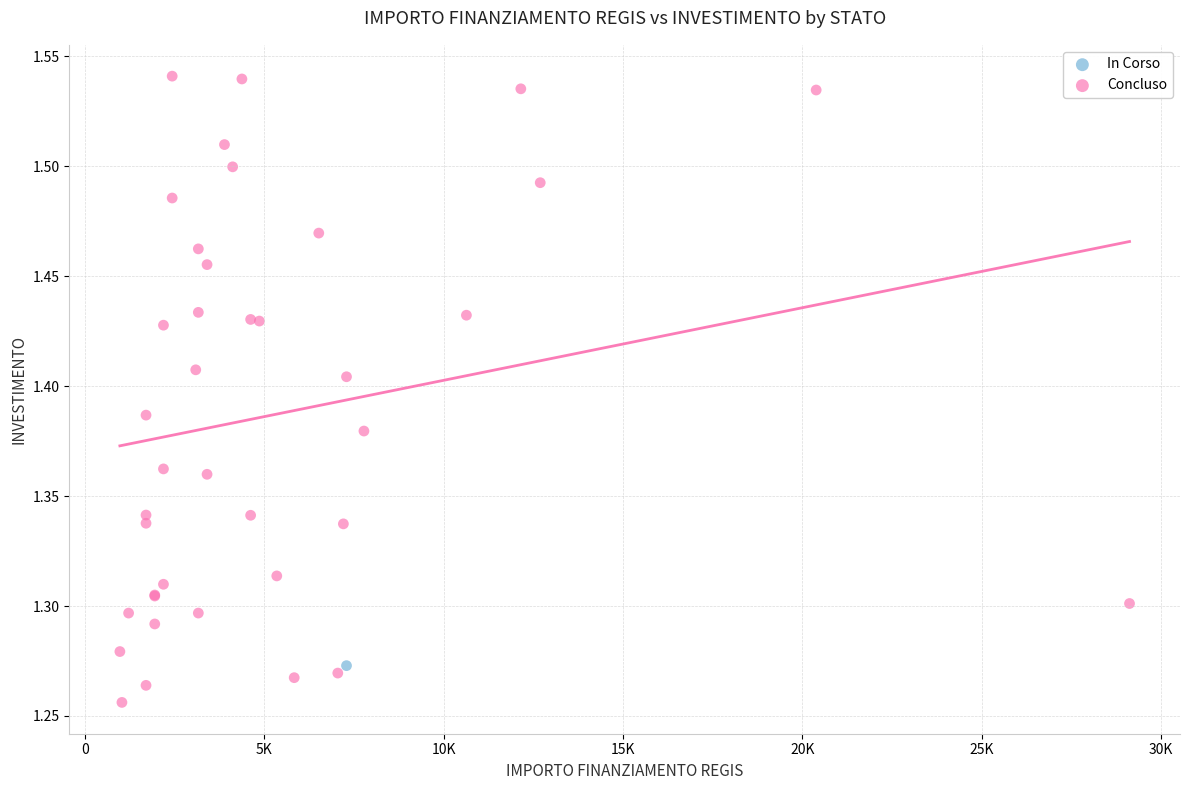

What are all the series names shown in the legend?

In Corso, Concluso